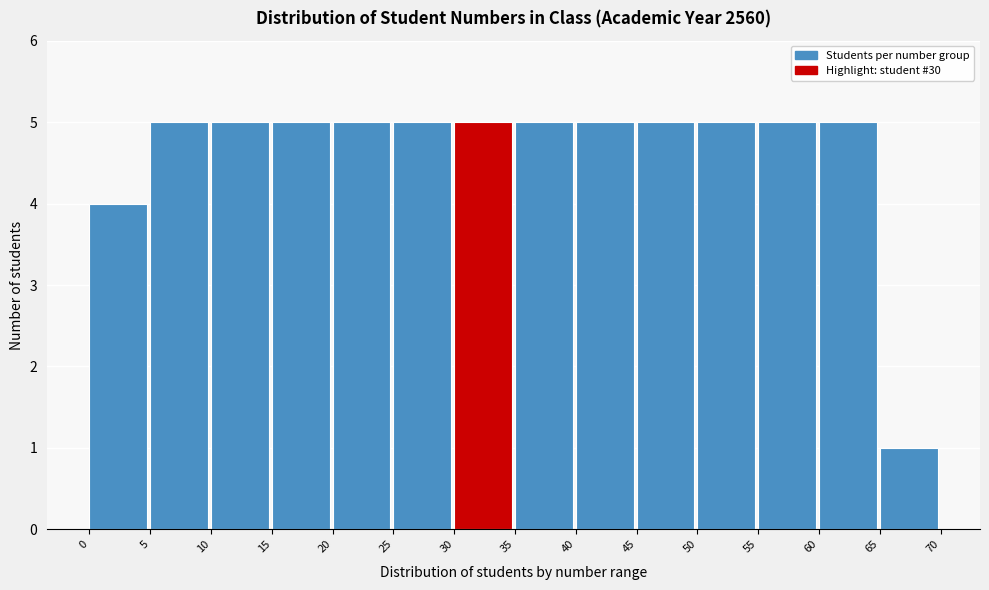

How tall is the bar that spans 60 to 65 on the x-axis? The values are not printed on the chart, so give them approximately, as read against the axis.

5